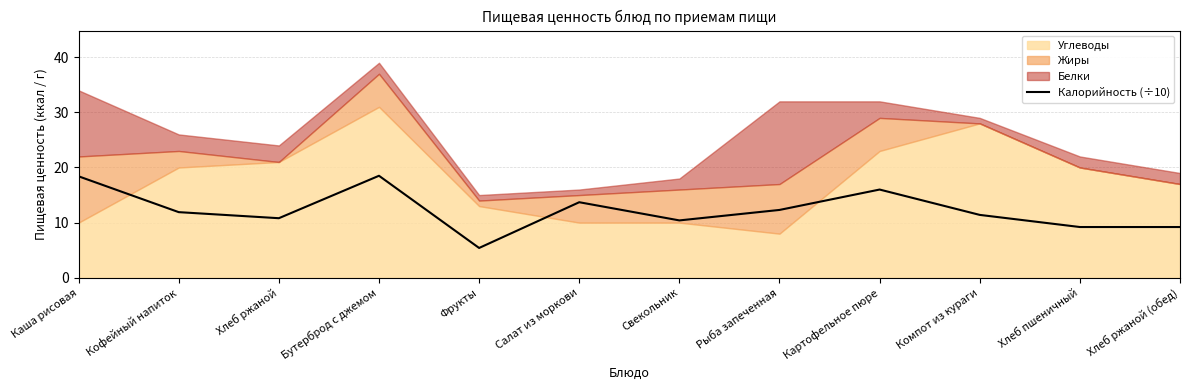

What position from the left is Картофельное пюре?

9